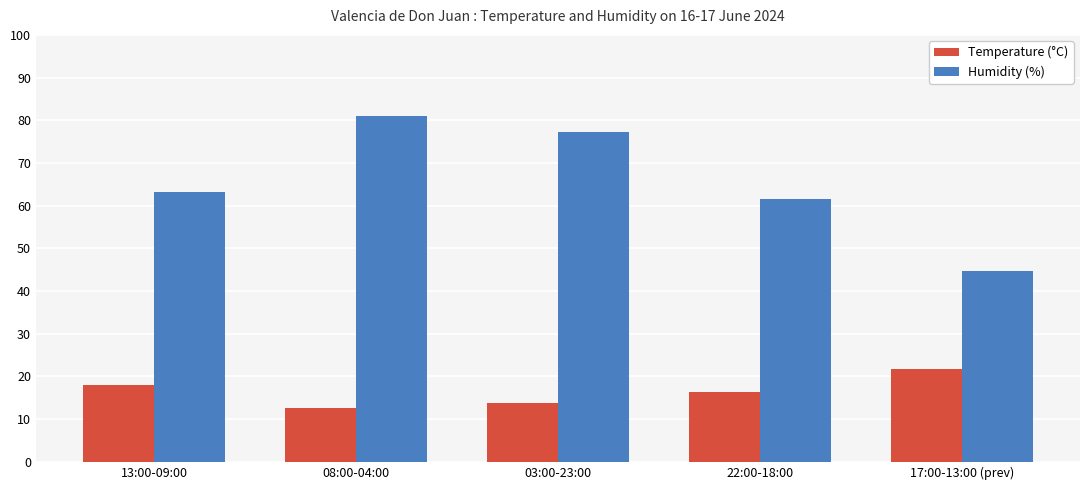

Which category has the lowest value across all series?

08:00-04:00